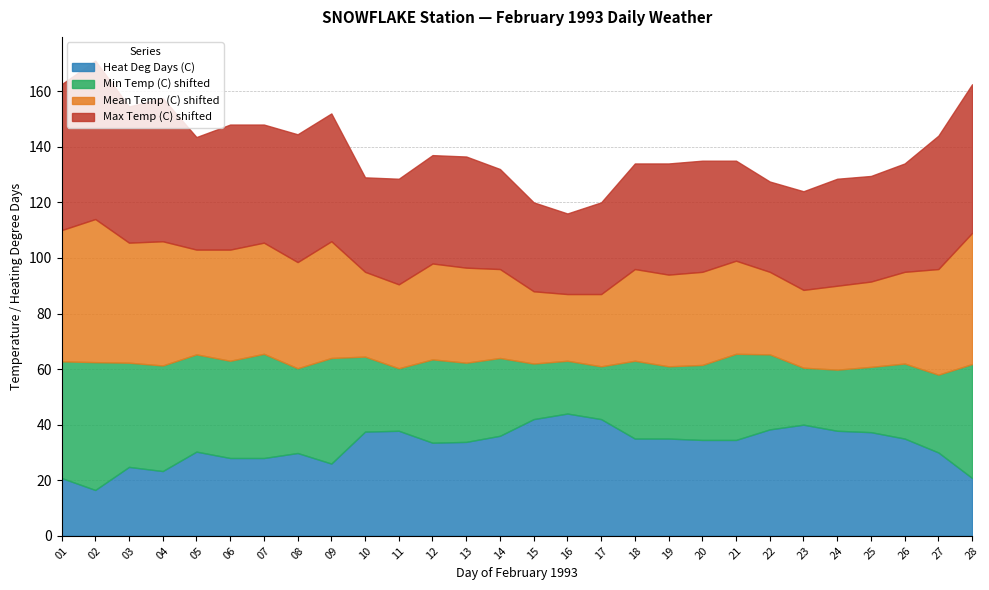

Which category has the lowest value in the Min Temp (C) series?

16